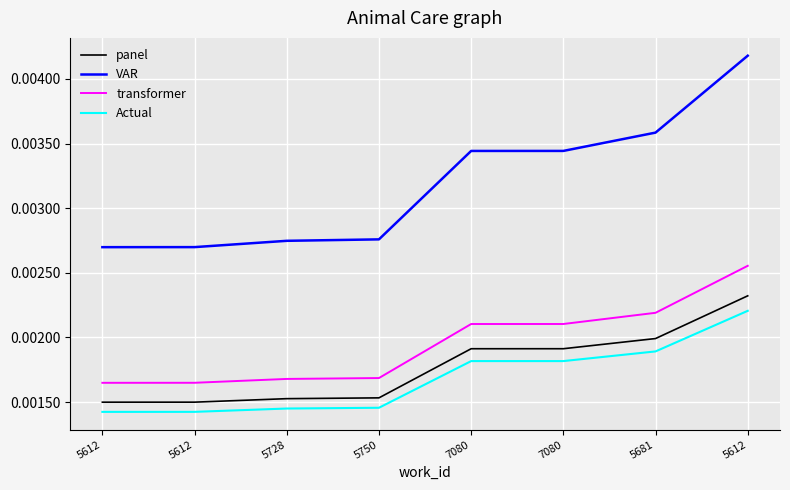

What are all the series names shown in the legend?

panel, VAR, transformer, Actual